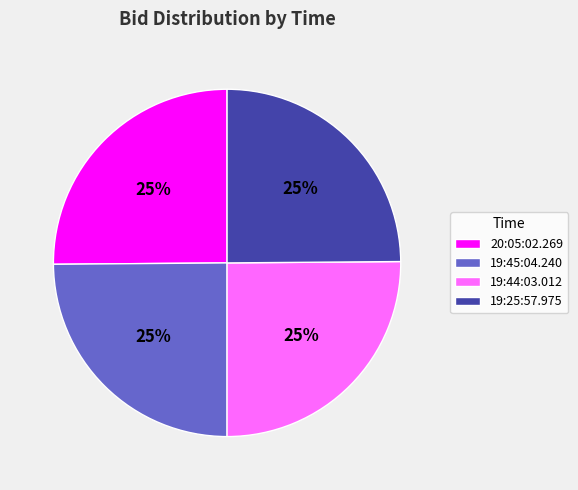

Does 19:44:03.012 represent more than half of the total?

No